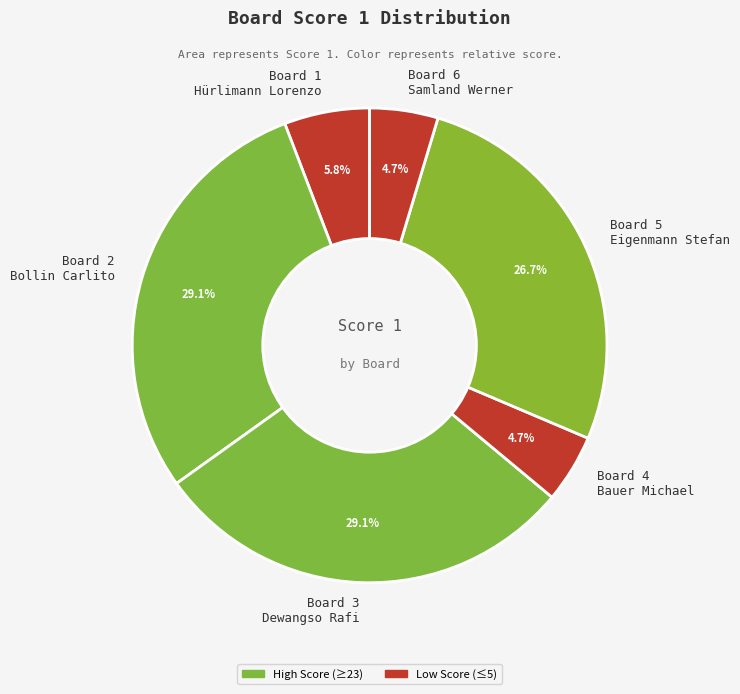

Approximately how many times larger is the value at Board 3 Dewangso Rafi compared to Board 4 Bauer Michael?

6.2